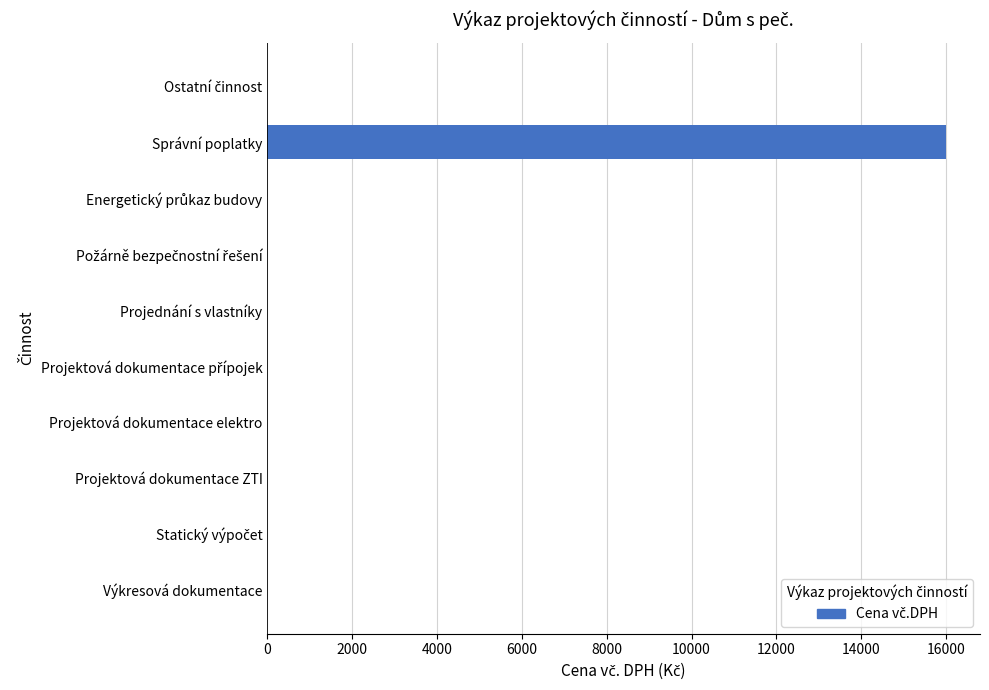

Is it true that the value at Projektová dokumentace ZTI is 0?

True